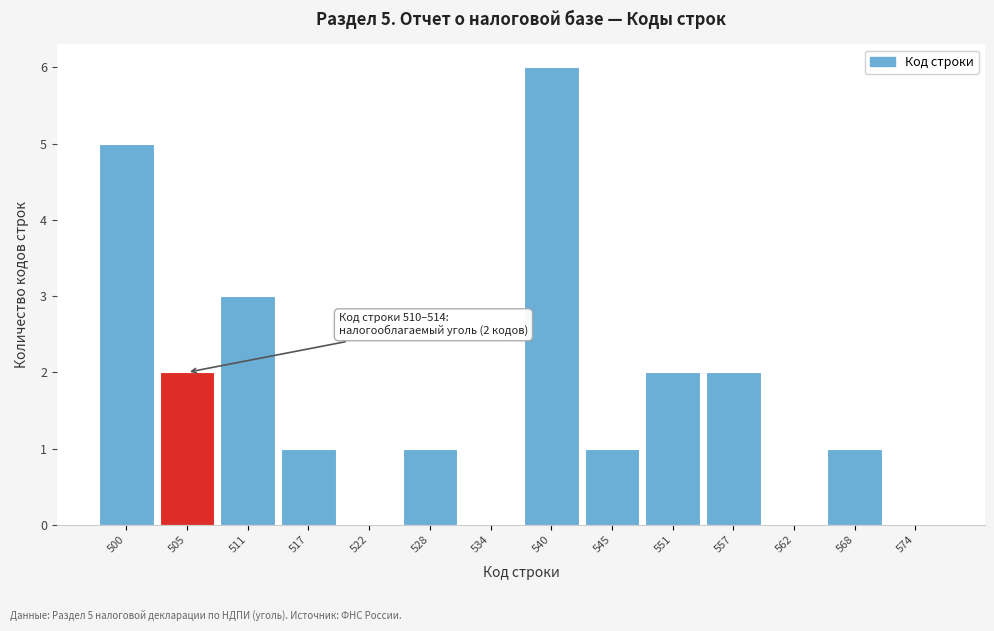

Reading left to right, extract all data points from this chart.

500=5	505=2	511=3	517=1	522=0	528=1	534=0	540=6	545=1	551=2	557=2	562=0	568=1	574=0